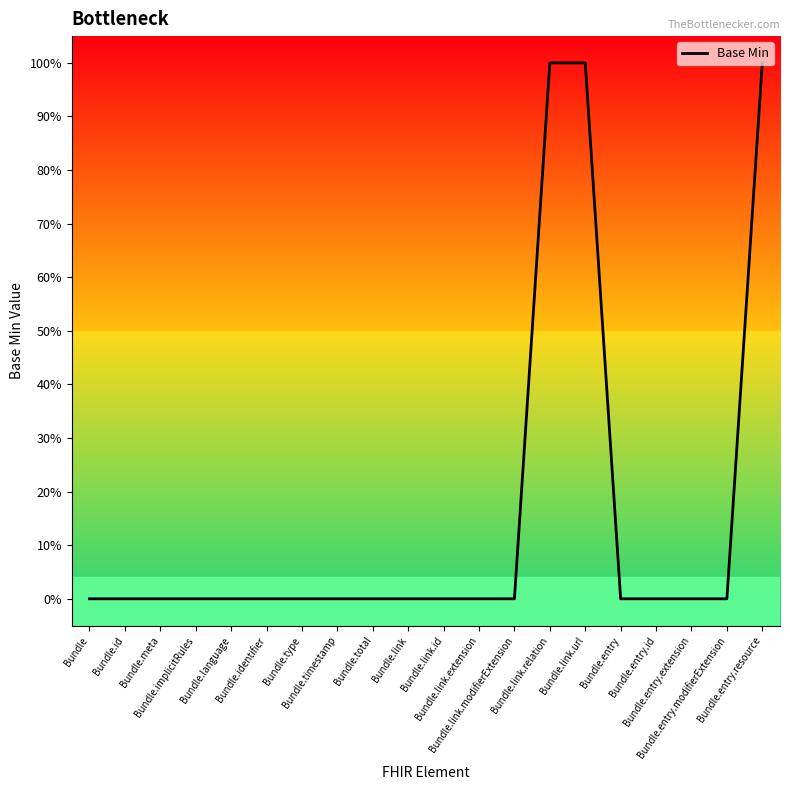

List the labels in order of value, largest first.

Bundle.link.relation, Bundle.link.url, Bundle.entry.resource, Bundle, Bundle.id, Bundle.meta, Bundle.implicitRules, Bundle.language, Bundle.identifier, Bundle.type, Bundle.timestamp, Bundle.total, Bundle.link, Bundle.link.id, Bundle.link.extension, Bundle.link.modifierExtension, Bundle.entry, Bundle.entry.id, Bundle.entry.extension, Bundle.entry.modifierExtension